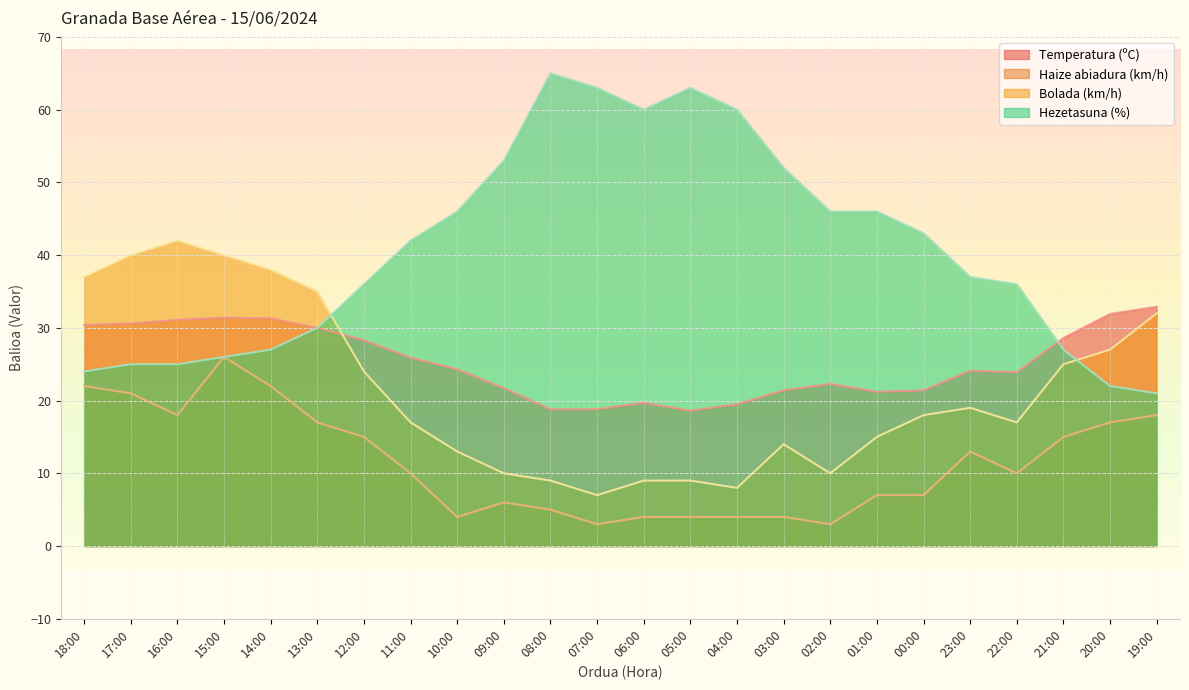

At 00:00, list the series in order from smallest to largest.

Haize abiadura (km/h), Bolada (km/h), Temperatura (ºC), Hezetasuna (%)